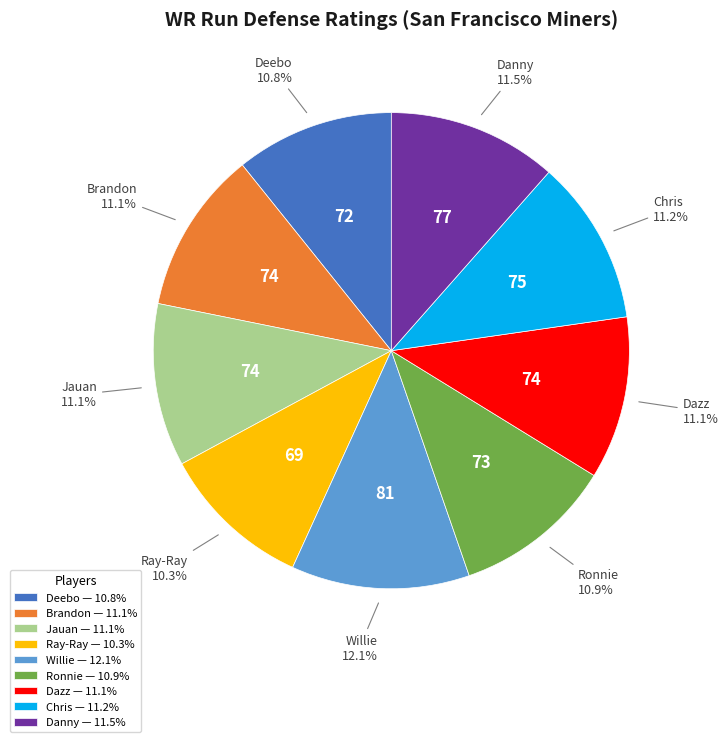

Approximately how many times larger is the value at Ray-Ray — 10.3% compared to Danny — 11.5%?

0.9